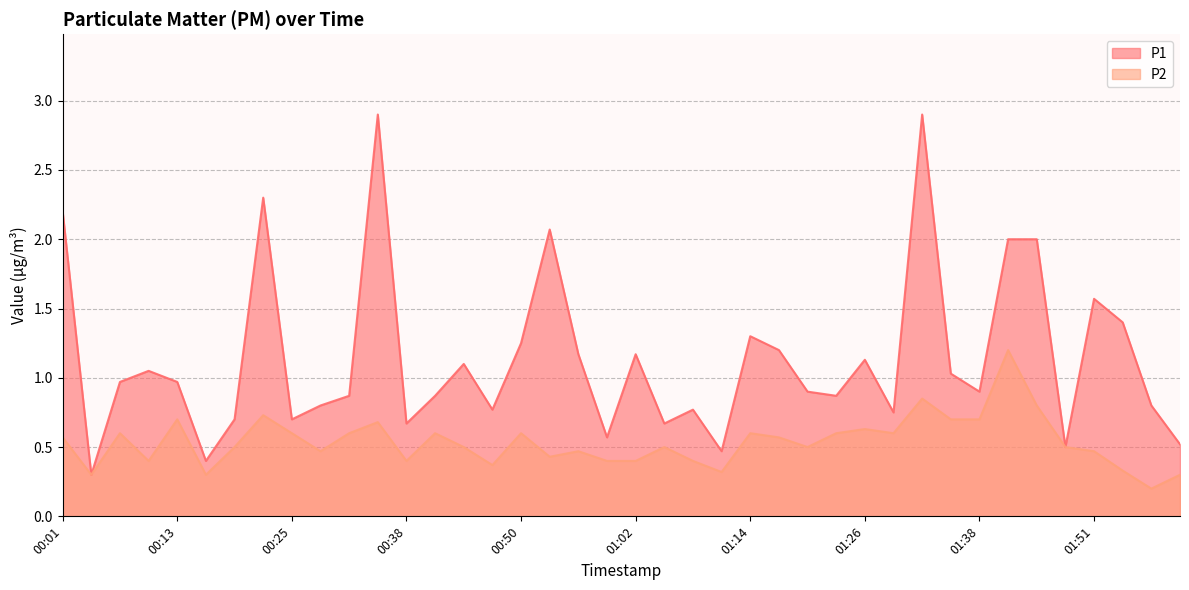

What is the spread (max minus min) of values at 01:38?

0.2